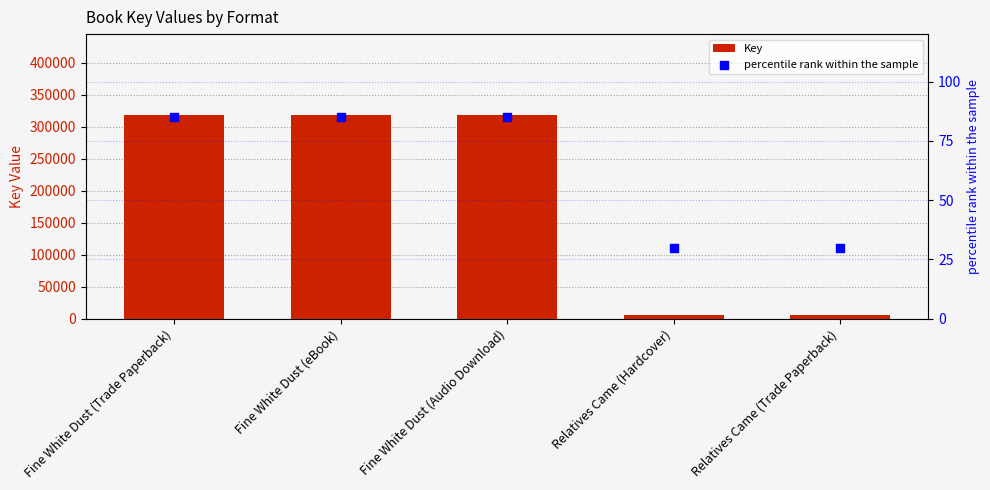

What is the total value across all series at Fine White Dust (eBook)?

317588